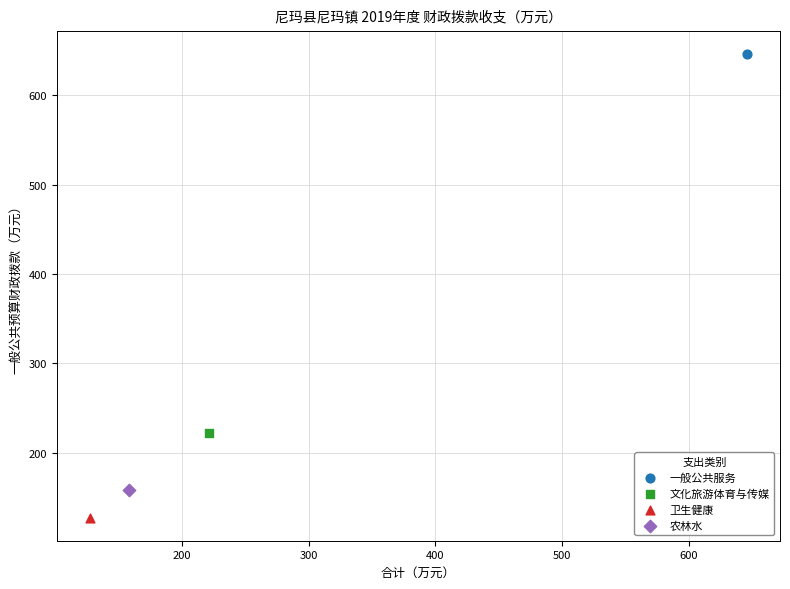

Which series reaches the maximum Y coordinate?

一般公共服务